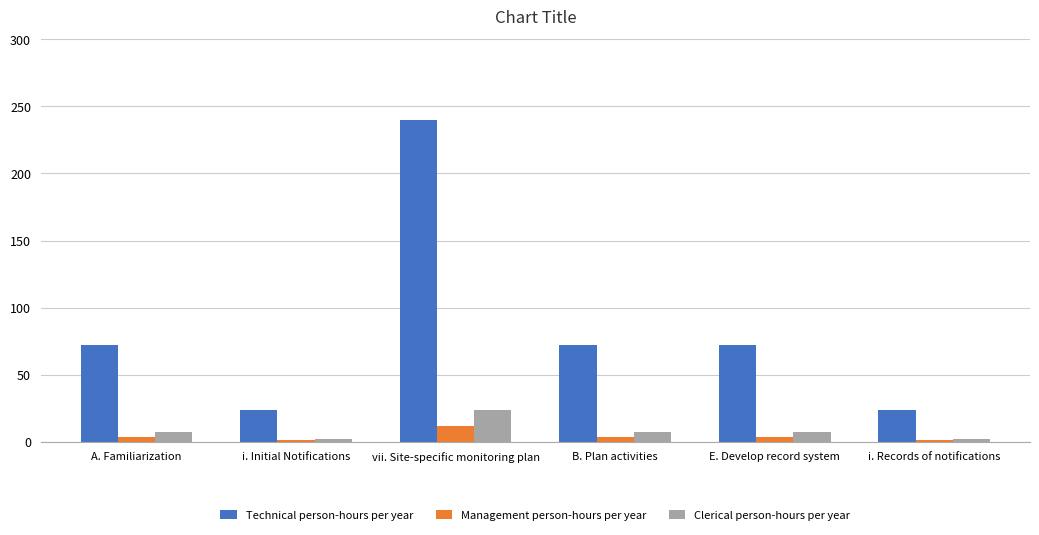

Rank the series by their maximum value, from lowest to highest.

Management person-hours per year, Clerical person-hours per year, Technical person-hours per year